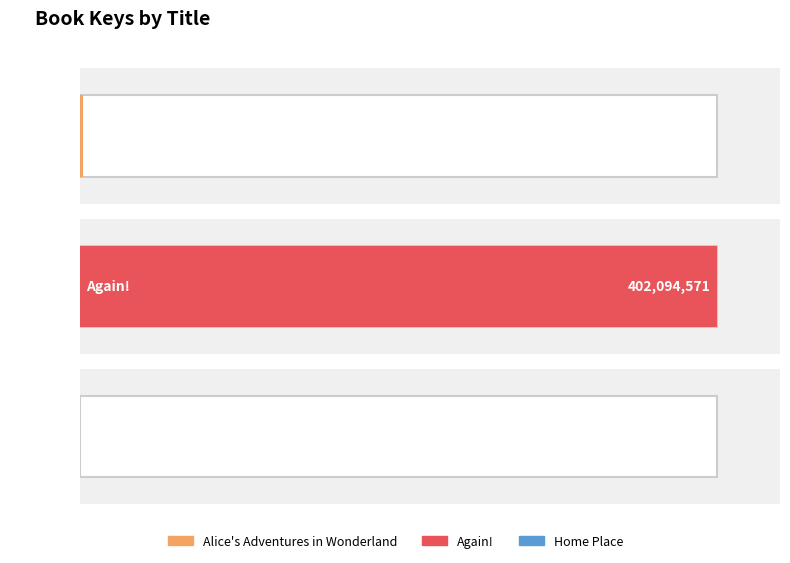

The chart shows a value of 268383280 at Again!. True or false?

False